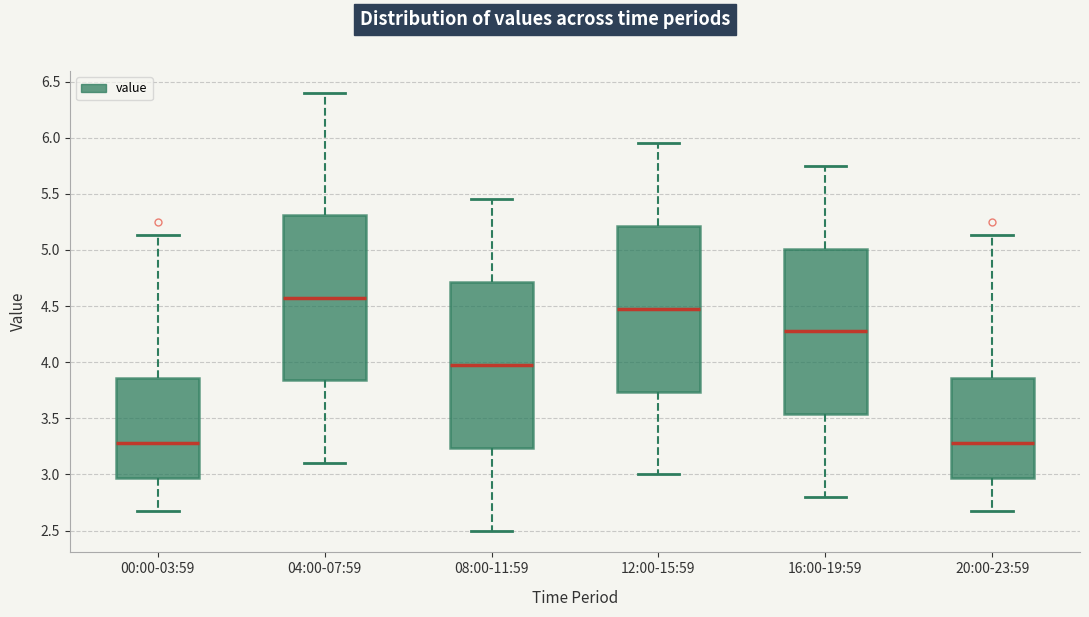

Reading left to right, transcribe this box plot: for each box, give where its median line is, the range the box spans, and where its two whiskers end, as read against the y-axis. The values are not printed on the chart, so give them approximately, as read against the axis.

00:00-03:59: median 3.30, box 2.95 to 3.85, whiskers 2.65 to 5.15
04:00-07:59: median 4.60, box 3.85 to 5.30, whiskers 3.10 to 6.40
08:00-11:59: median 4.00, box 3.25 to 4.70, whiskers 2.50 to 5.45
12:00-15:59: median 4.50, box 3.75 to 5.20, whiskers 3.00 to 5.95
16:00-19:59: median 4.30, box 3.55 to 5.00, whiskers 2.80 to 5.75
20:00-23:59: median 3.30, box 2.95 to 3.85, whiskers 2.65 to 5.15